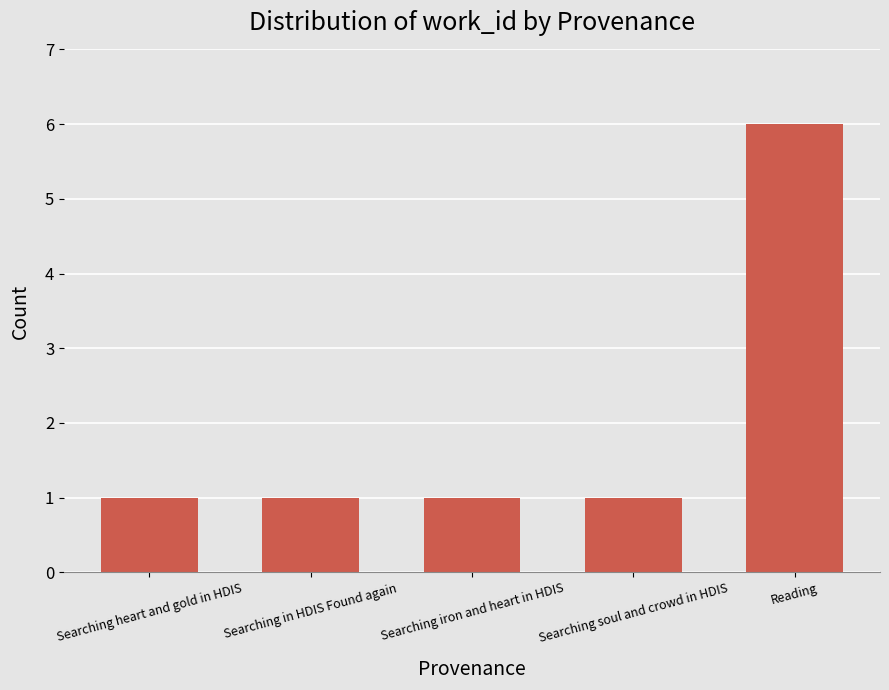

Is it true that the value at Searching soul and crowd in HDIS is 1?

True